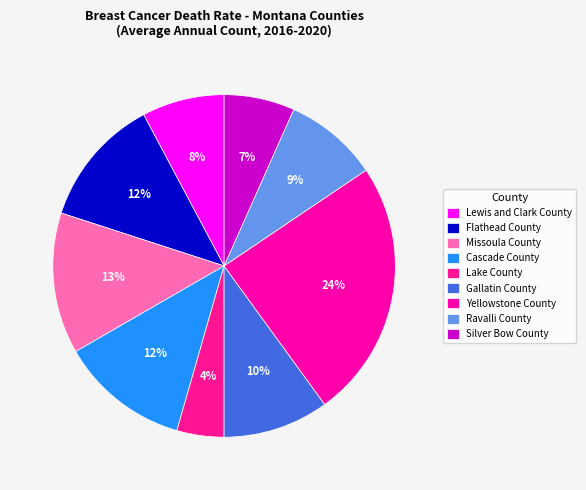

What is the ratio of the value at Lewis and Clark County to the value at Ravalli County?

0.9